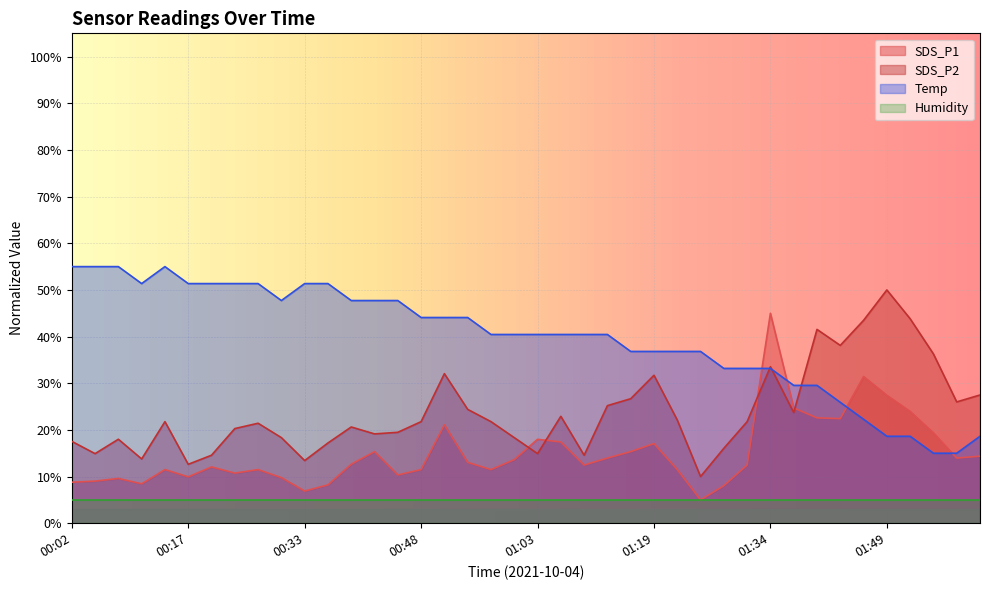

How many intersections are there between SDS_P1 and Temp?

4